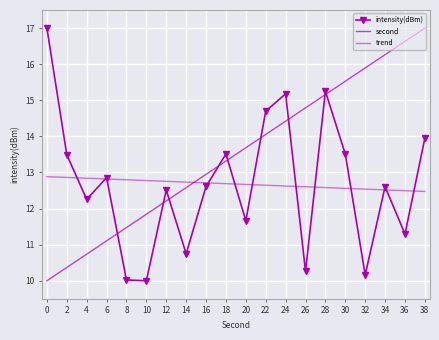

How many lines are shown in the chart?

3